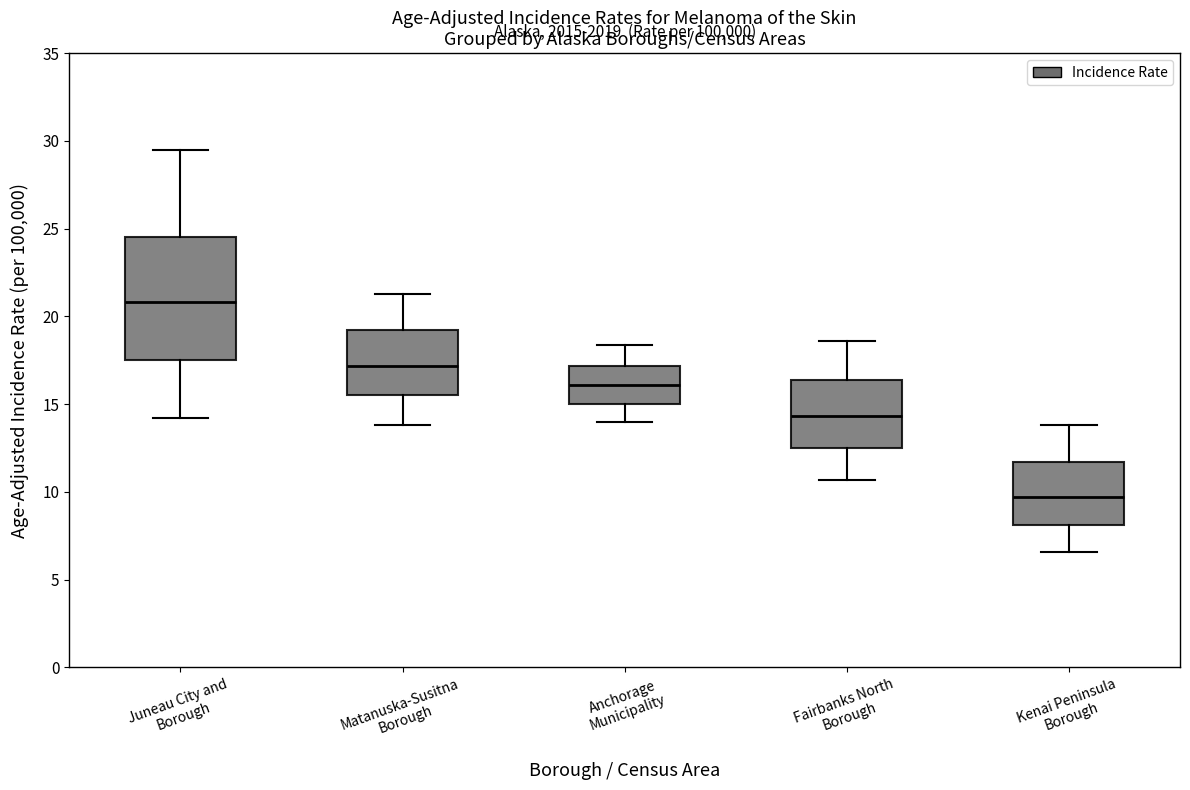

Which box's median line is the lowest?

Kenai Peninsula Borough